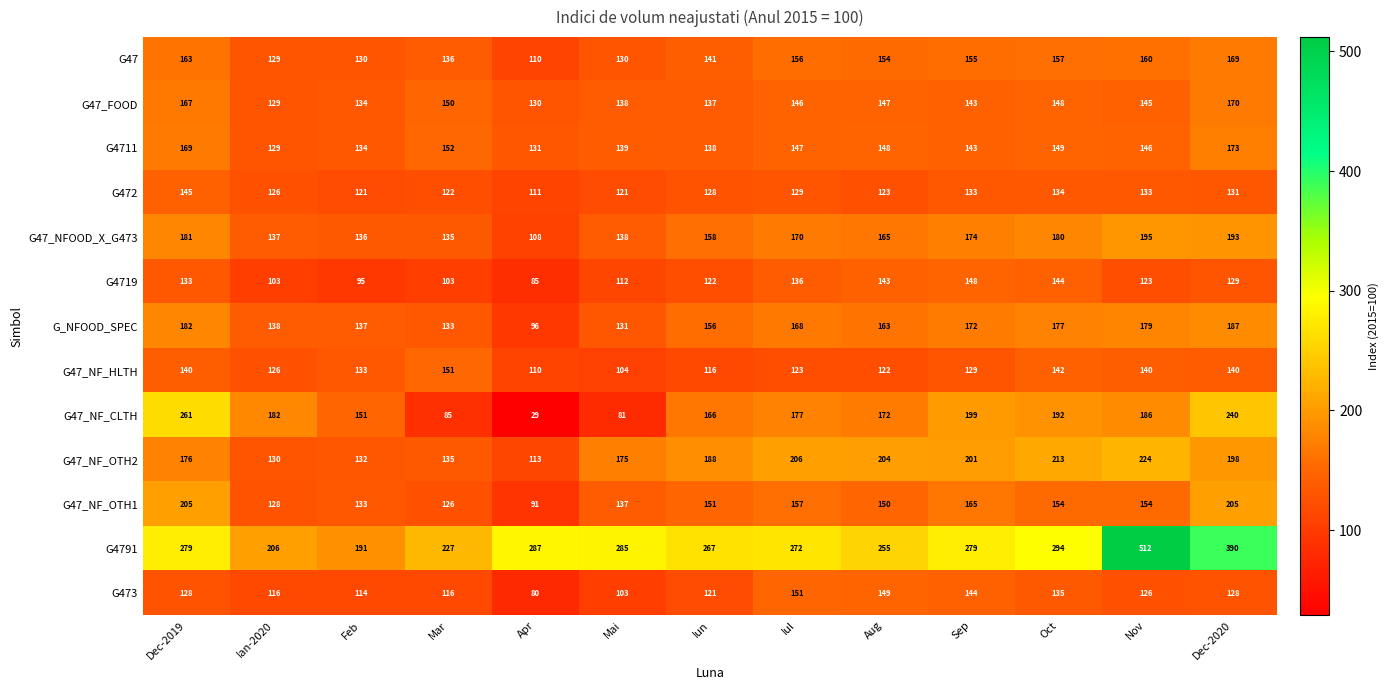

What is the approximate value of G473 at Apr, to the nearest 5?

80